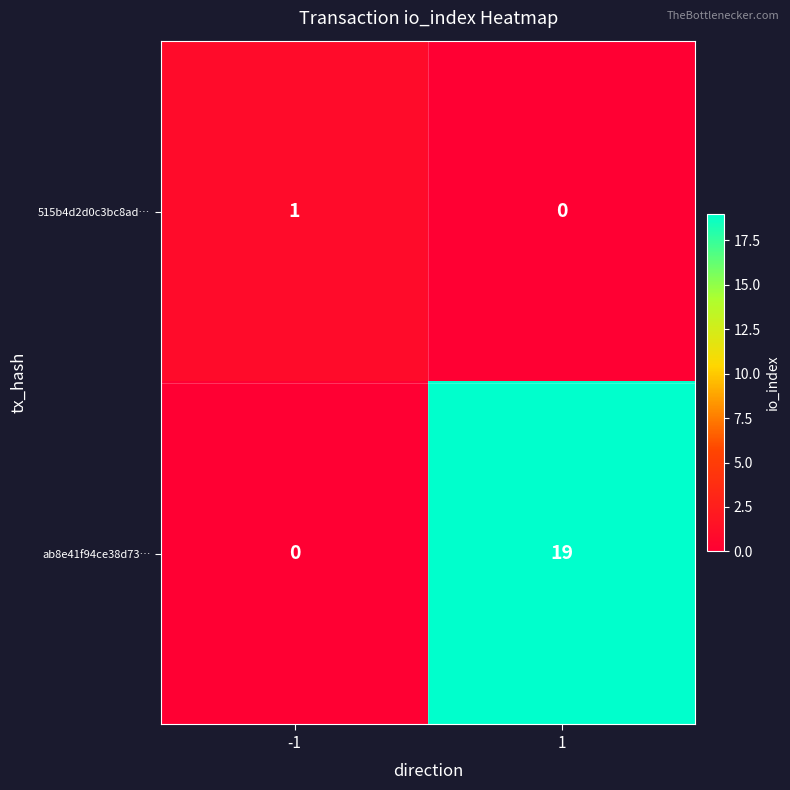

What is the difference between the ab8e41f94ce38d73… values at -1 and 1?

19